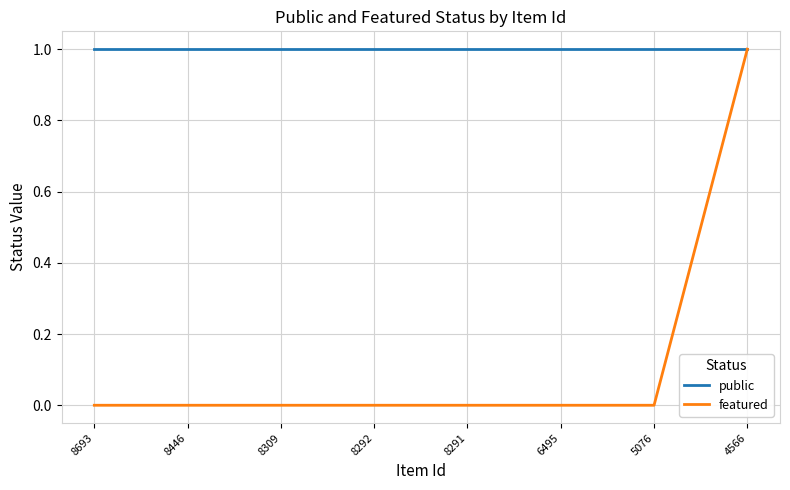

The public series shows 0 at 5076. True or false?

False